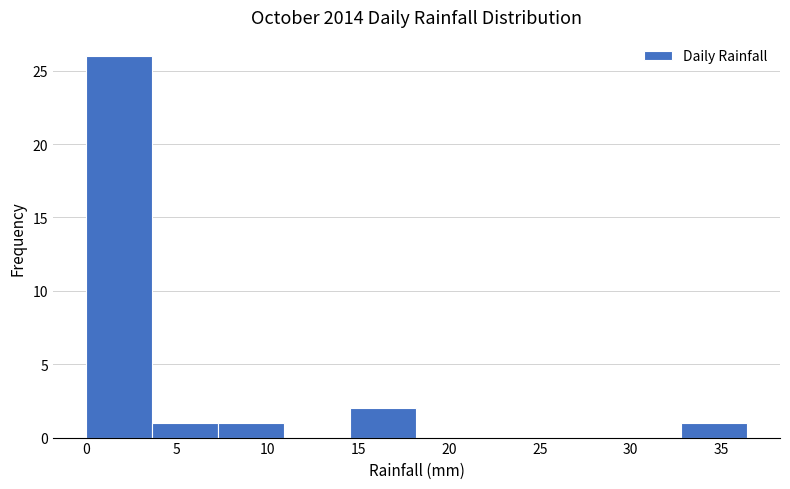

Reading left to right, list every bar in this chart as the range it spans on the x-axis followed by its height. Neither the bar edges nor the heights are printed on the chart, so give them approximately, as read against the axes.

0.0 to 3.5: 26
3.5 to 7.5: 1
7.5 to 11.0: 1
11.0 to 14.5: 0
14.5 to 18.0: 2
18.0 to 22.0: 0
22.0 to 25.5: 0
25.5 to 29.0: 0
29.0 to 33.0: 0
33.0 to 36.5: 1